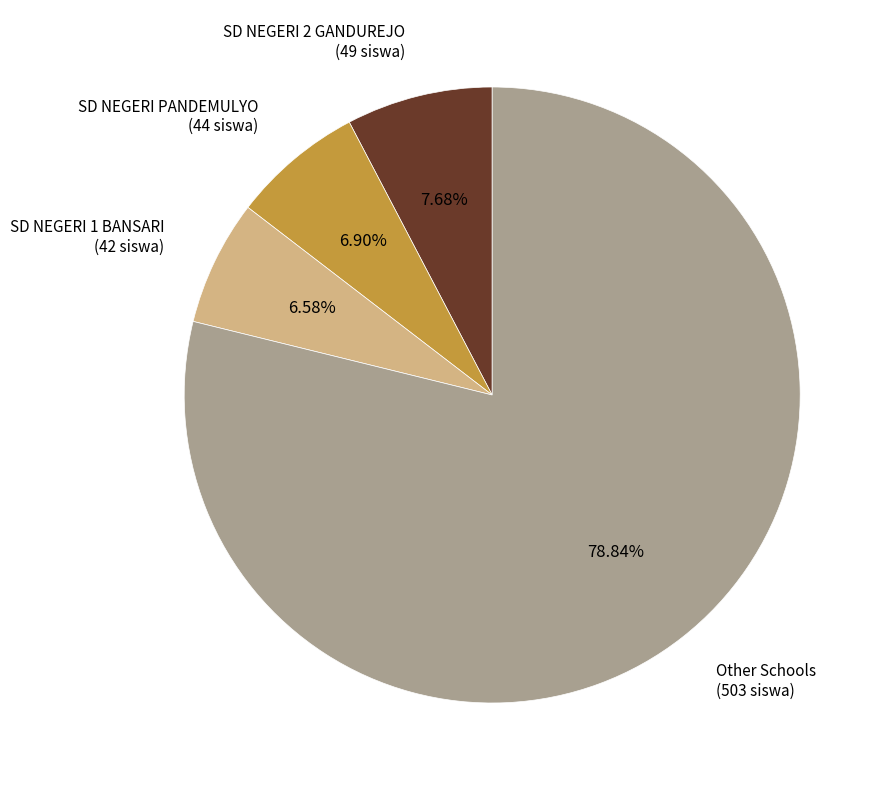

What is the majority slice?

Other Schools (503 siswa)